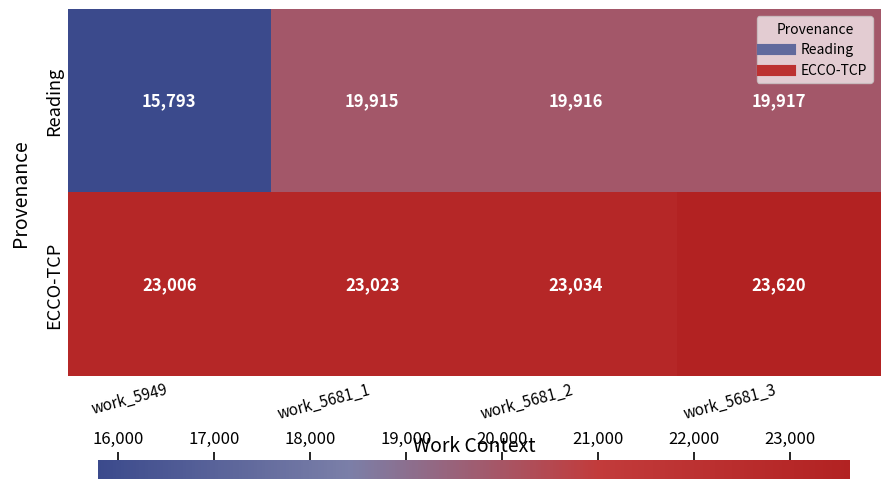

What is the spread (max minus min) of values at work_5681_2?

3118